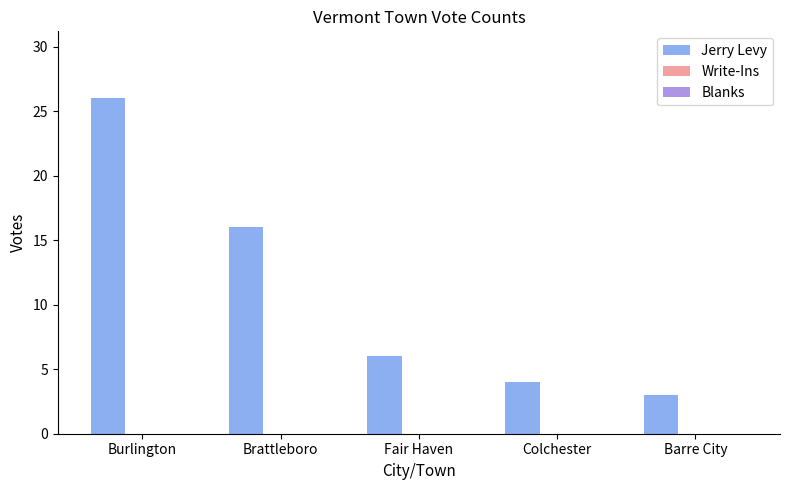

What value does the data have at Brattleboro?

16